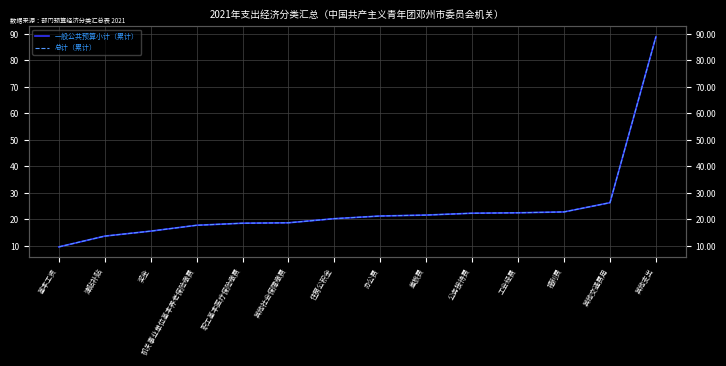

The value of 总计（累计） at 其他社会保障缴费 is 12.4. True or false?

False